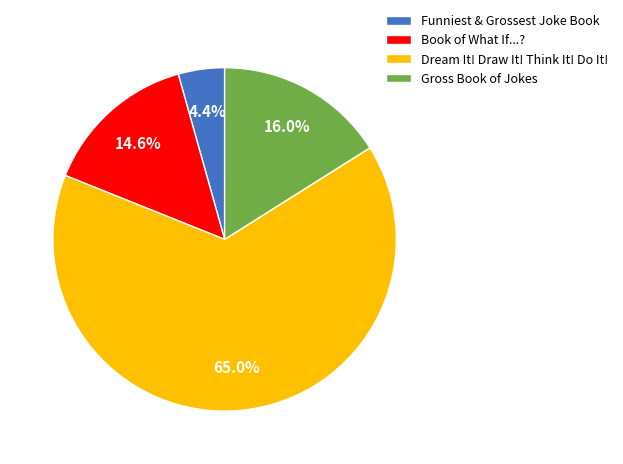

To the nearest percent, what portion does Book of What If...? represent?

15%